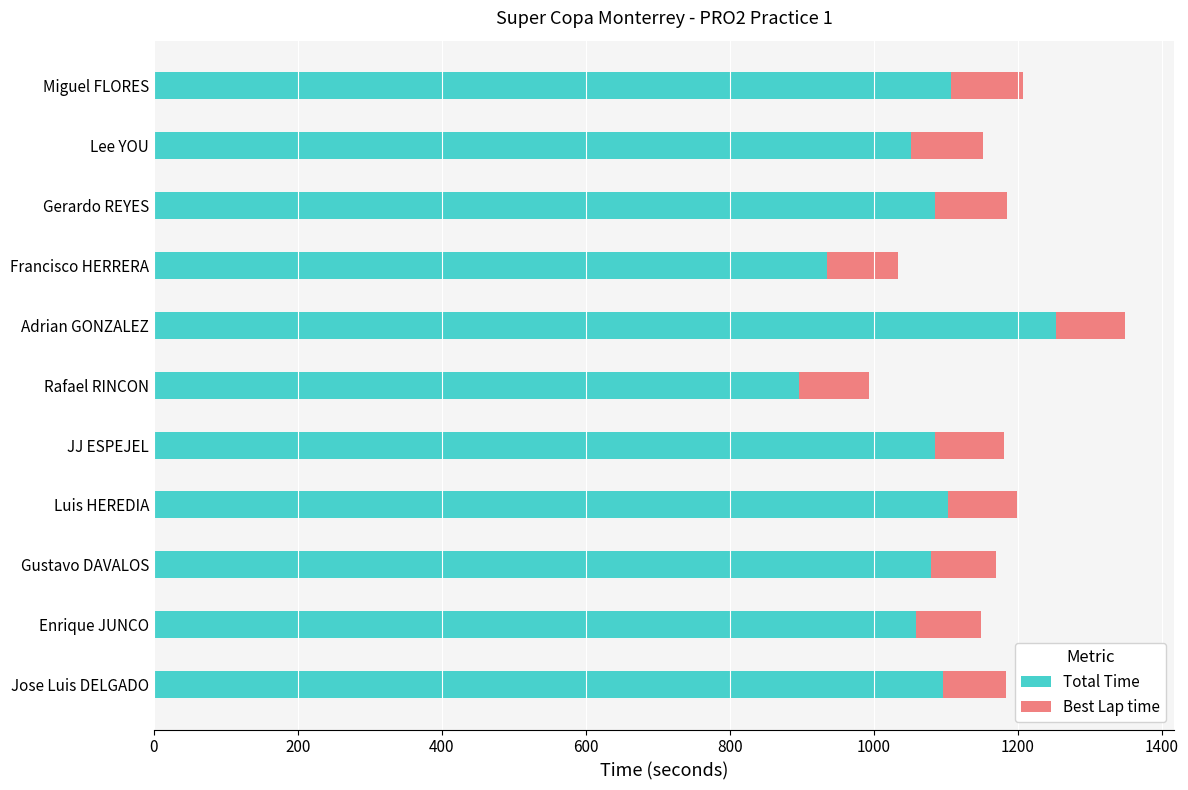

What is the minimum value for Total Time?

895.9